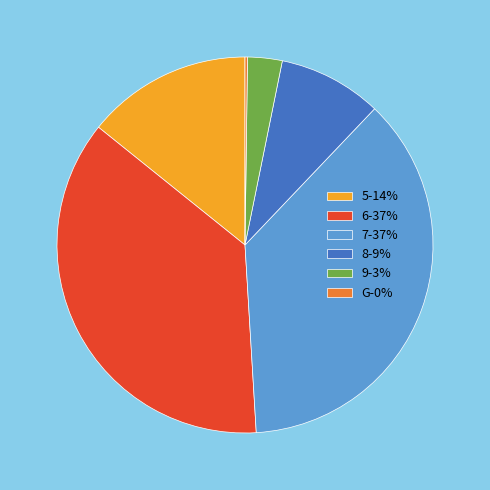

Is there a majority slice in this chart?

No